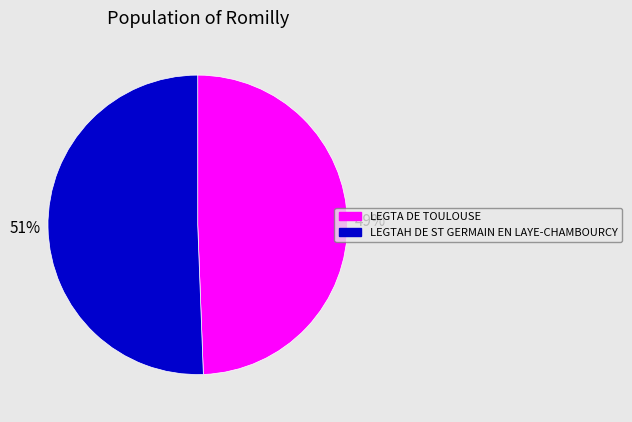

How many slices are in this pie chart?

2